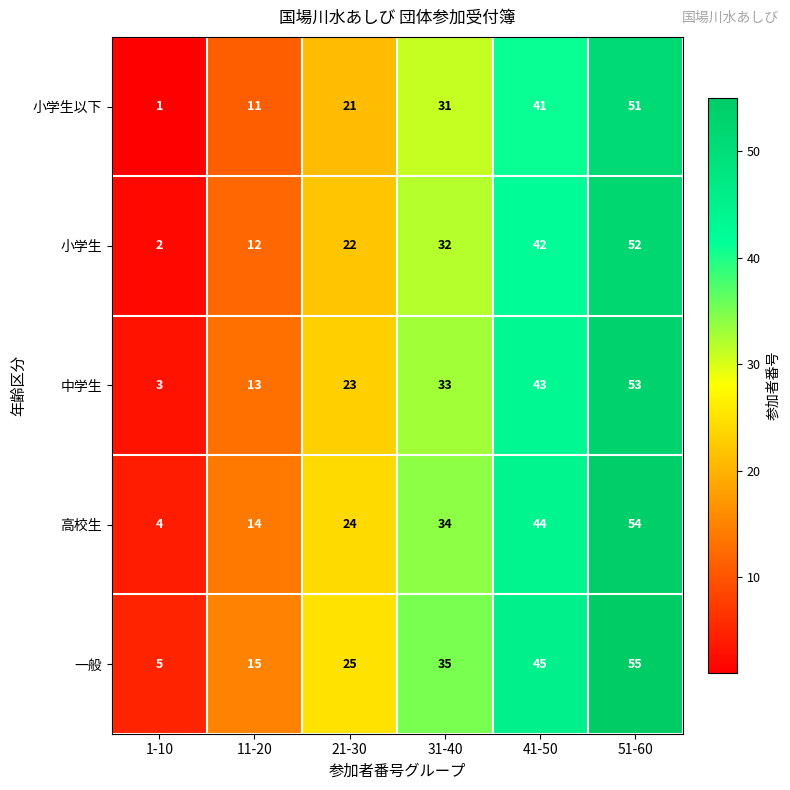

Reading left to right, list all the values displayed in this chart.

小学生以下: 1	11	21	31	41	51
小学生: 2	12	22	32	42	52
中学生: 3	13	23	33	43	53
高校生: 4	14	24	34	44	54
一般: 5	15	25	35	45	55